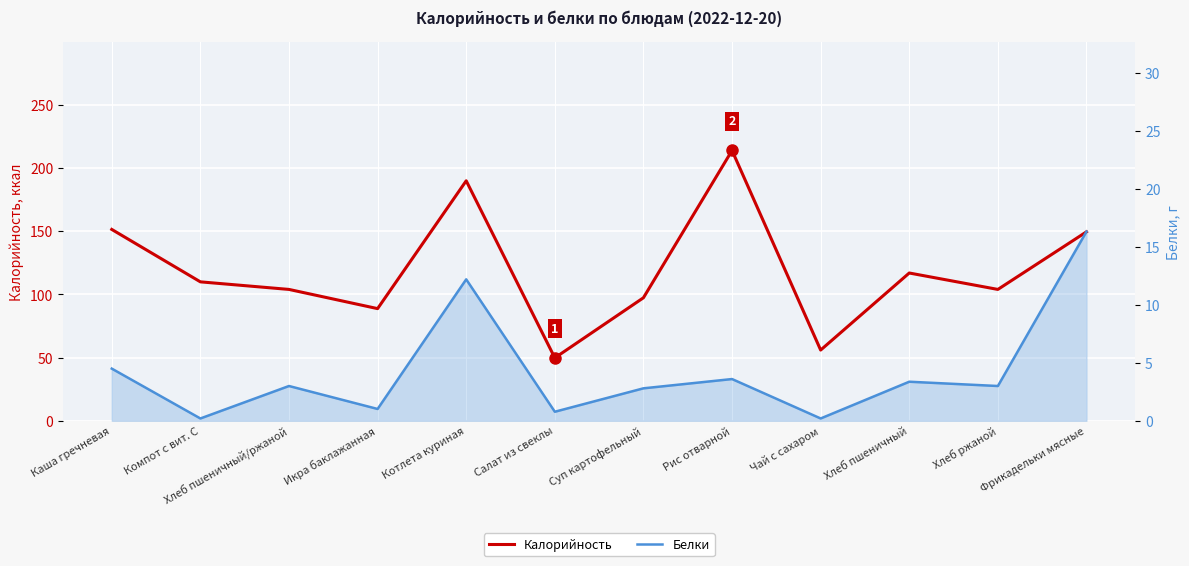

The value of Белки at Каша гречневая is 4.5. True or false?

True